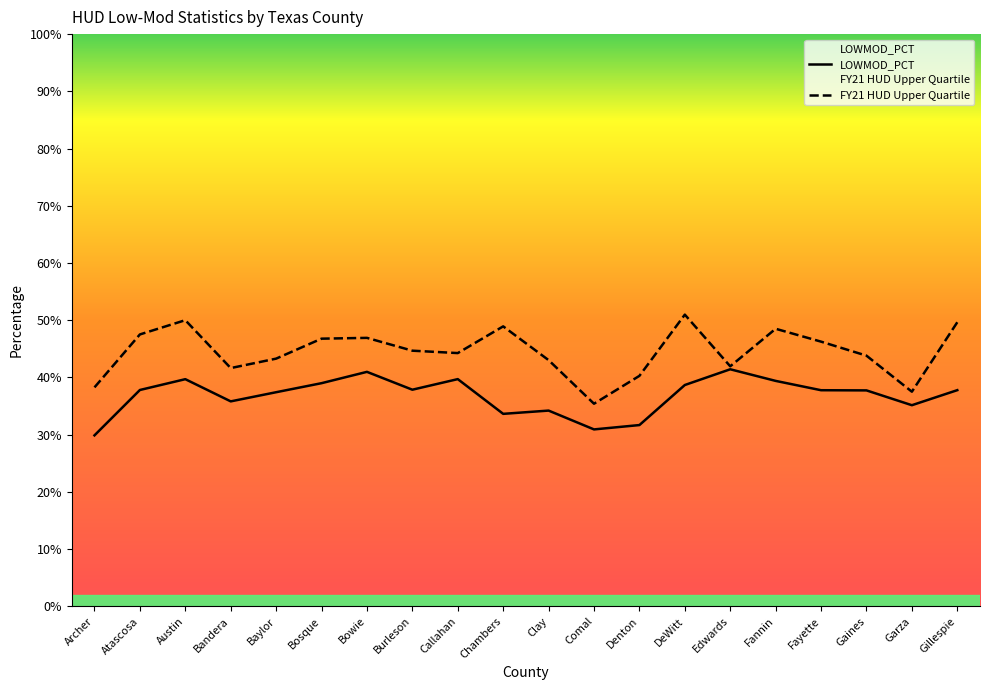

What is the maximum value shown in the chart?

0.5